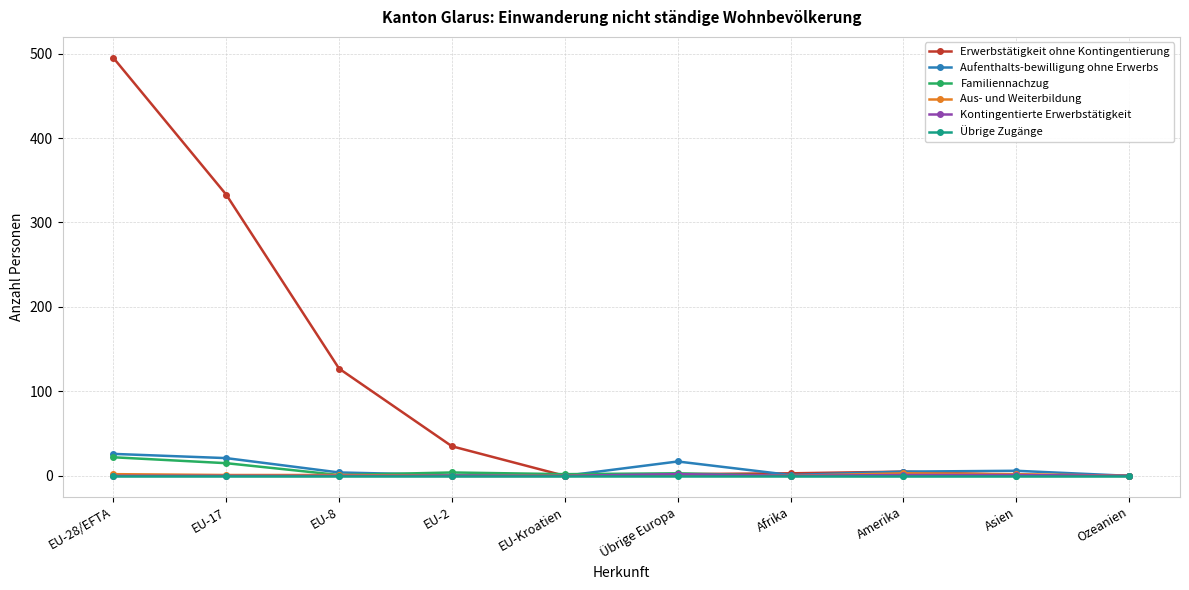

Is it true that Kontingentierte Erwerbstätigkeit equals 0 at EU-17?

True